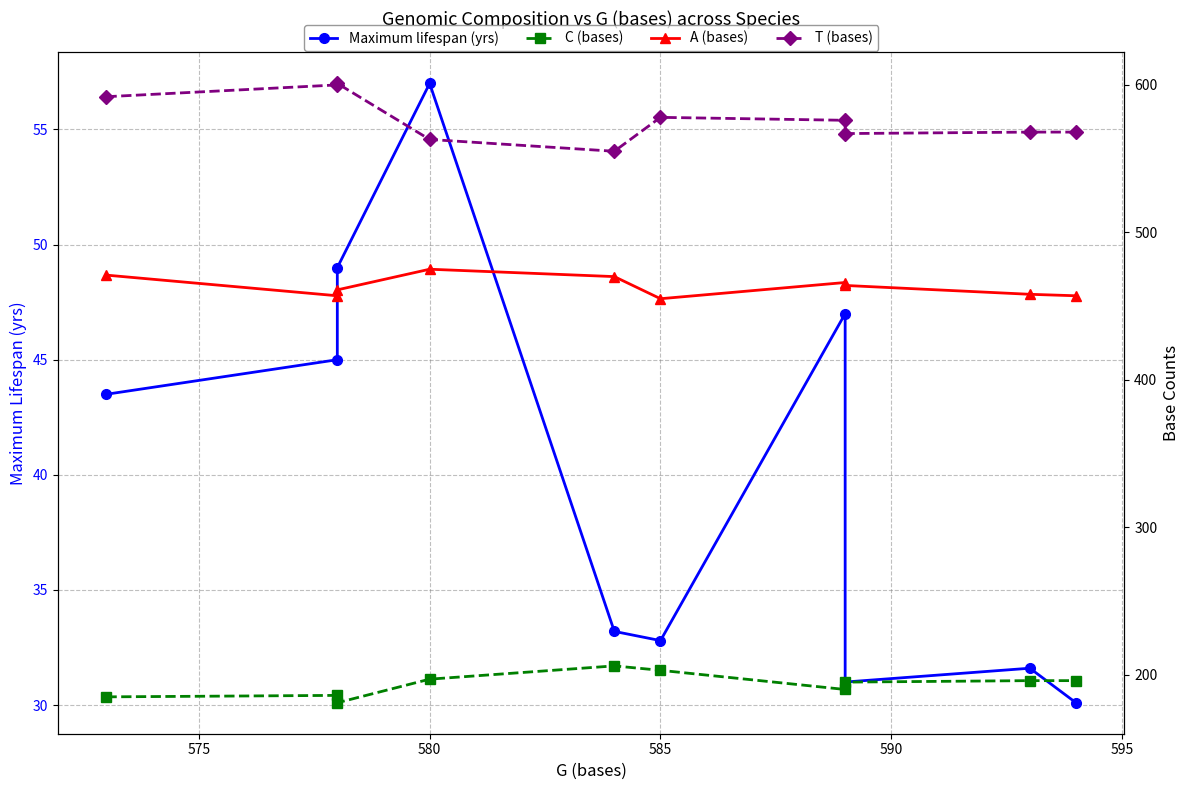

Does the chart have visible grid lines?

Yes